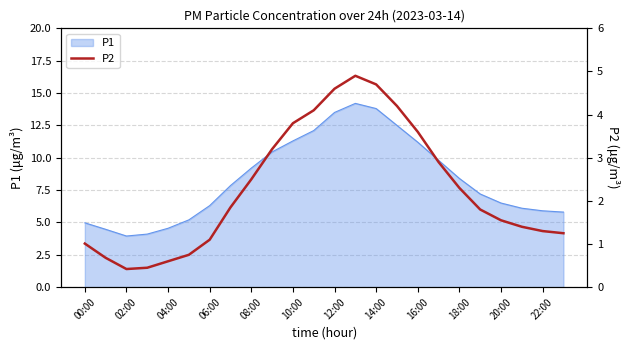

What is the minimum value for P1?

4.0